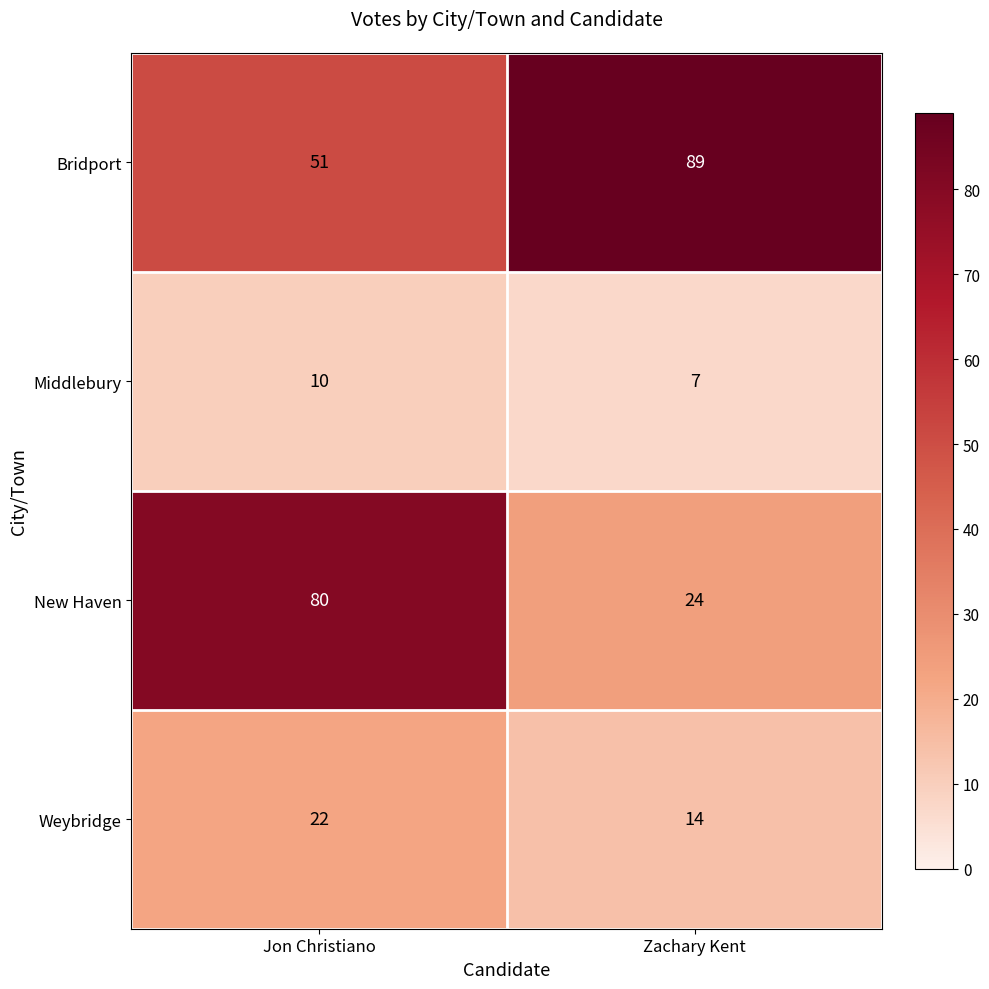

What is the smallest value displayed?

7